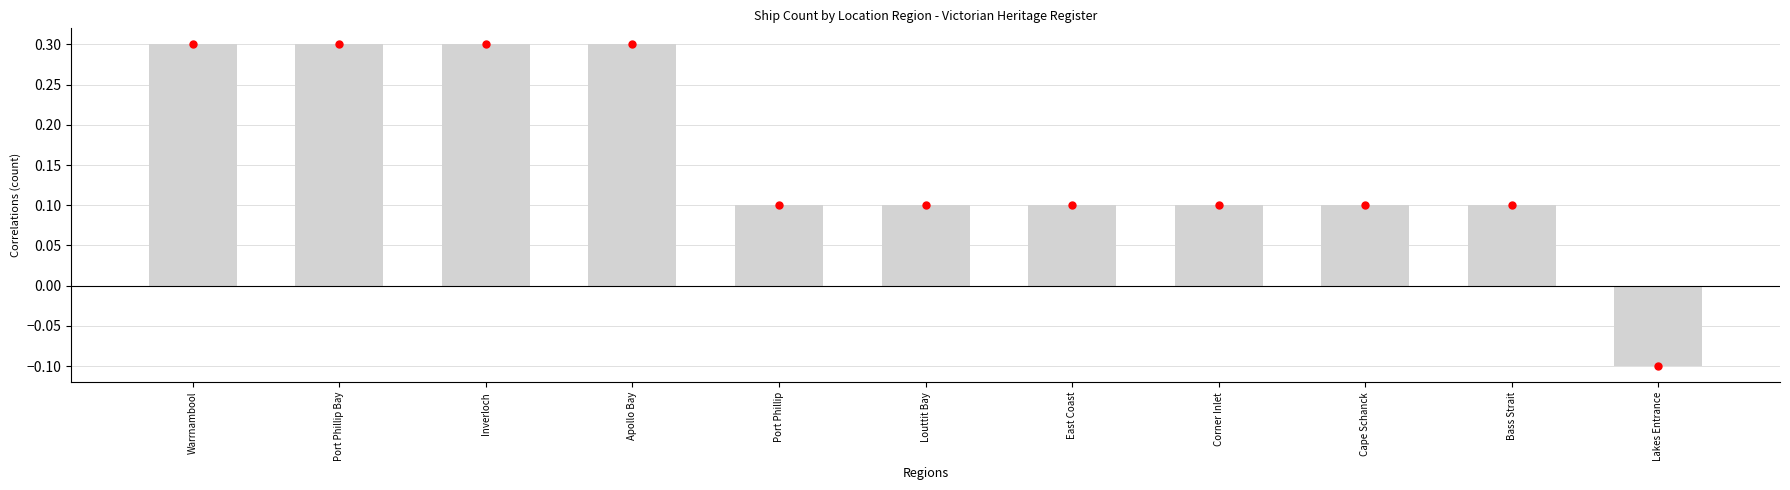

What is the change in value from Apollo Bay to Corner Inlet?

-0.2